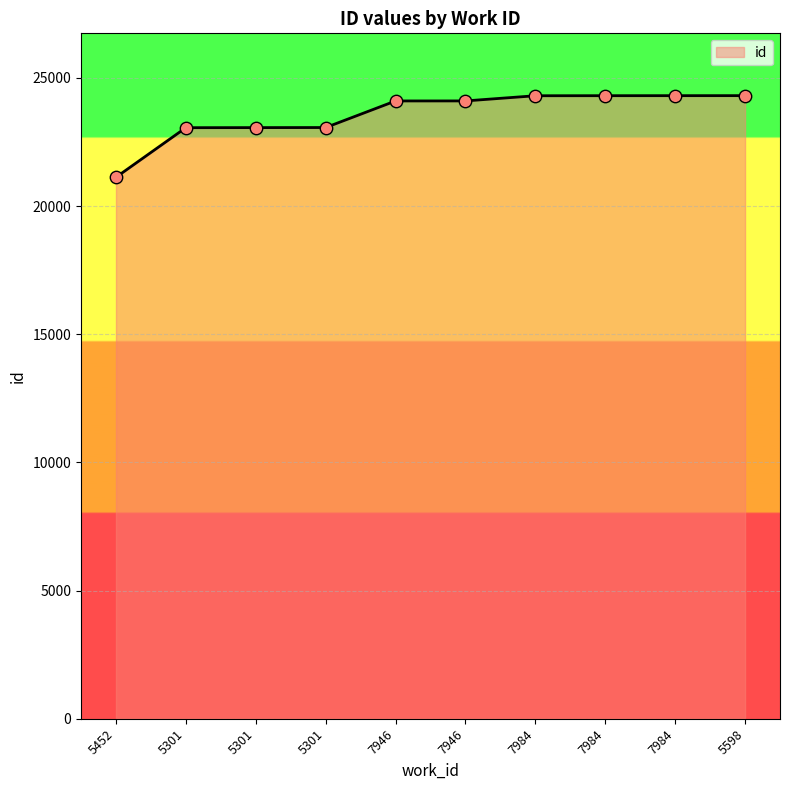

What is the ratio of the value at 5598 to the value at 5301?

1.1